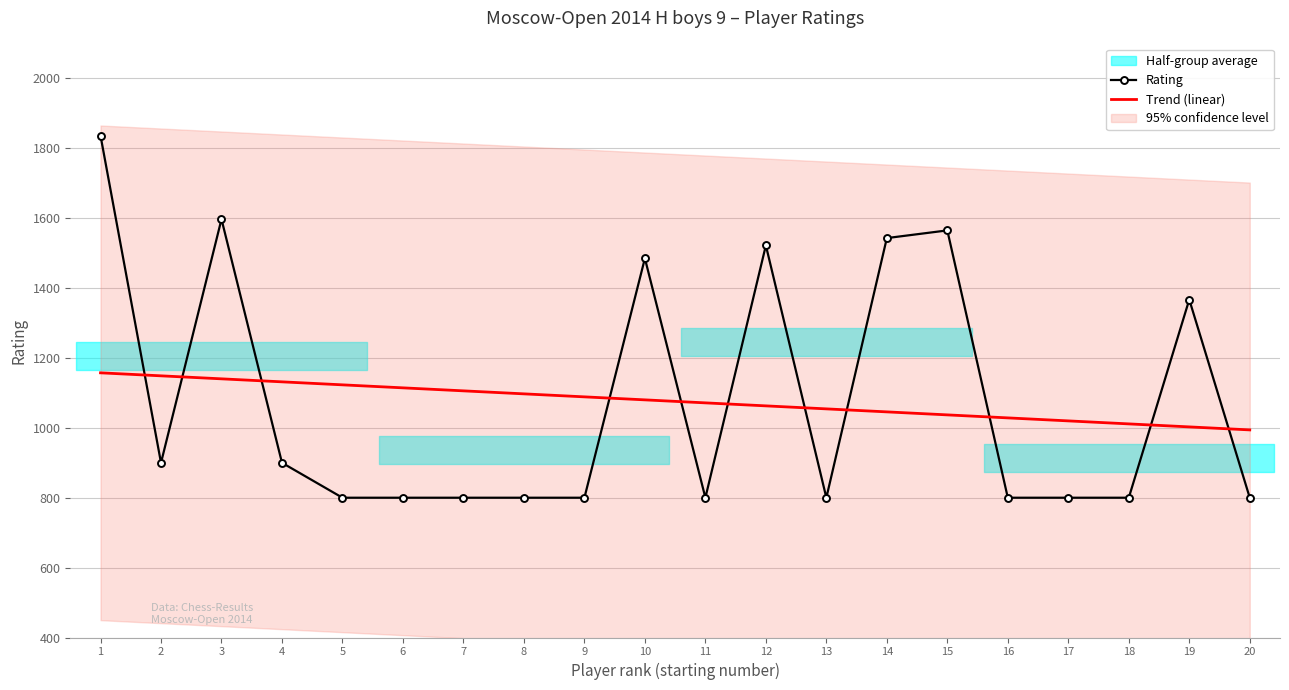

What is the sum of the Rating values at 10 and 17?

2285.0